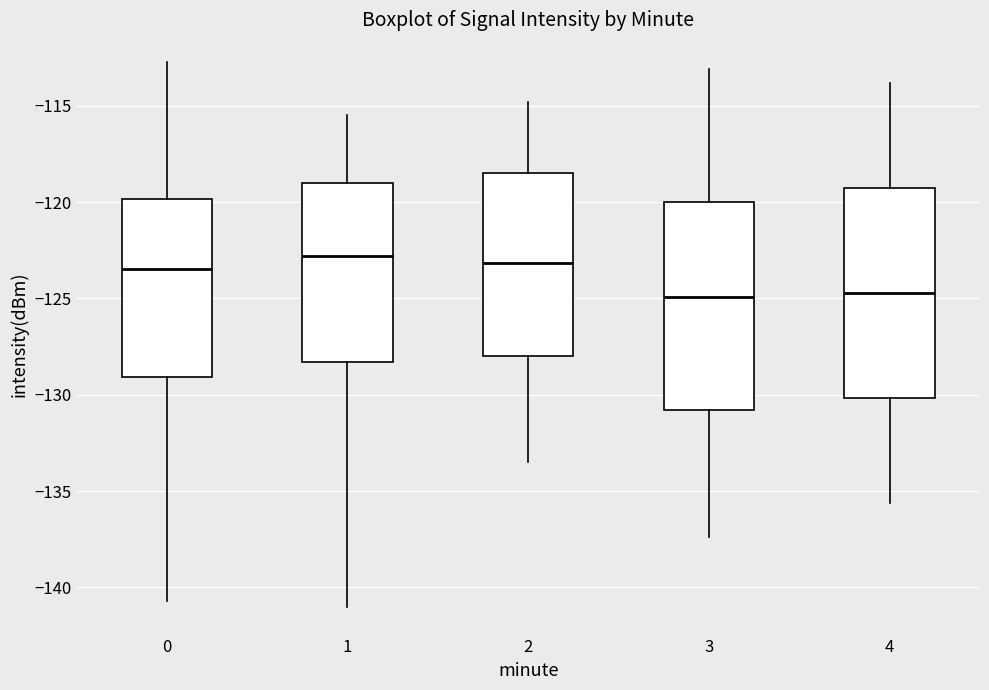

Reading left to right, read every box against the y-axis: the position of its median line, the range the box covers, and the ends of its whiskers. The values are not printed on the chart, so give them approximately, as read against the axis.

0: median -123.5, box -129.0 to -120.0, whiskers -140.5 to -112.5
1: median -123.0, box -128.5 to -119.0, whiskers -141.0 to -115.5
2: median -123.0, box -128.0 to -118.5, whiskers -133.5 to -115.0
3: median -125.0, box -131.0 to -120.0, whiskers -137.5 to -113.0
4: median -124.5, box -130.0 to -119.0, whiskers -135.5 to -114.0